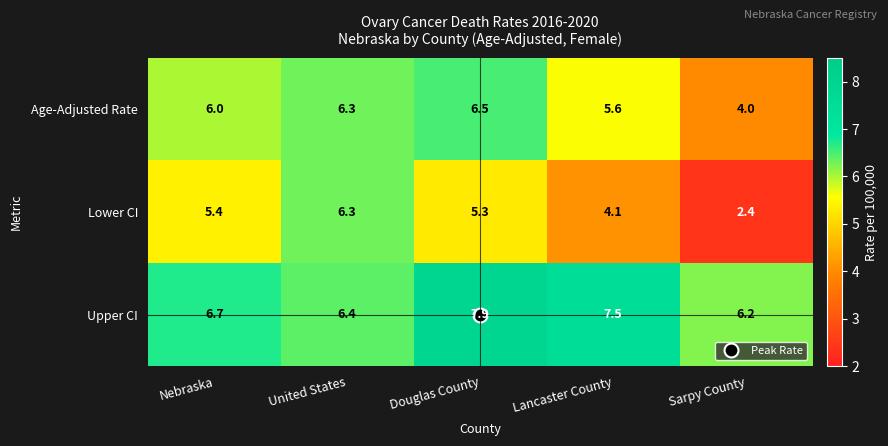

Is it true that Age-Adjusted Rate equals 5.6 at Lancaster County?

True